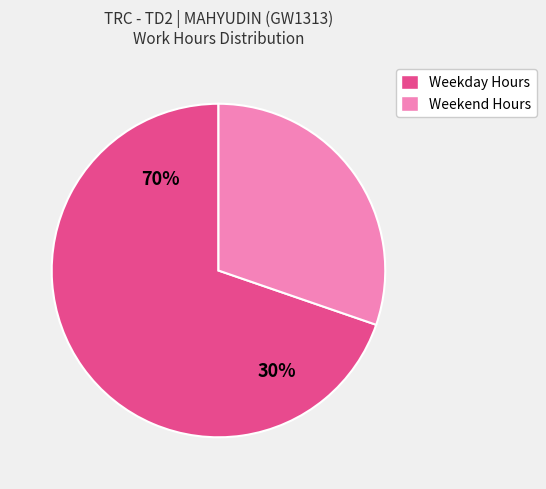

The 5-Sat slice represents 10% of the pie. True or false?

False